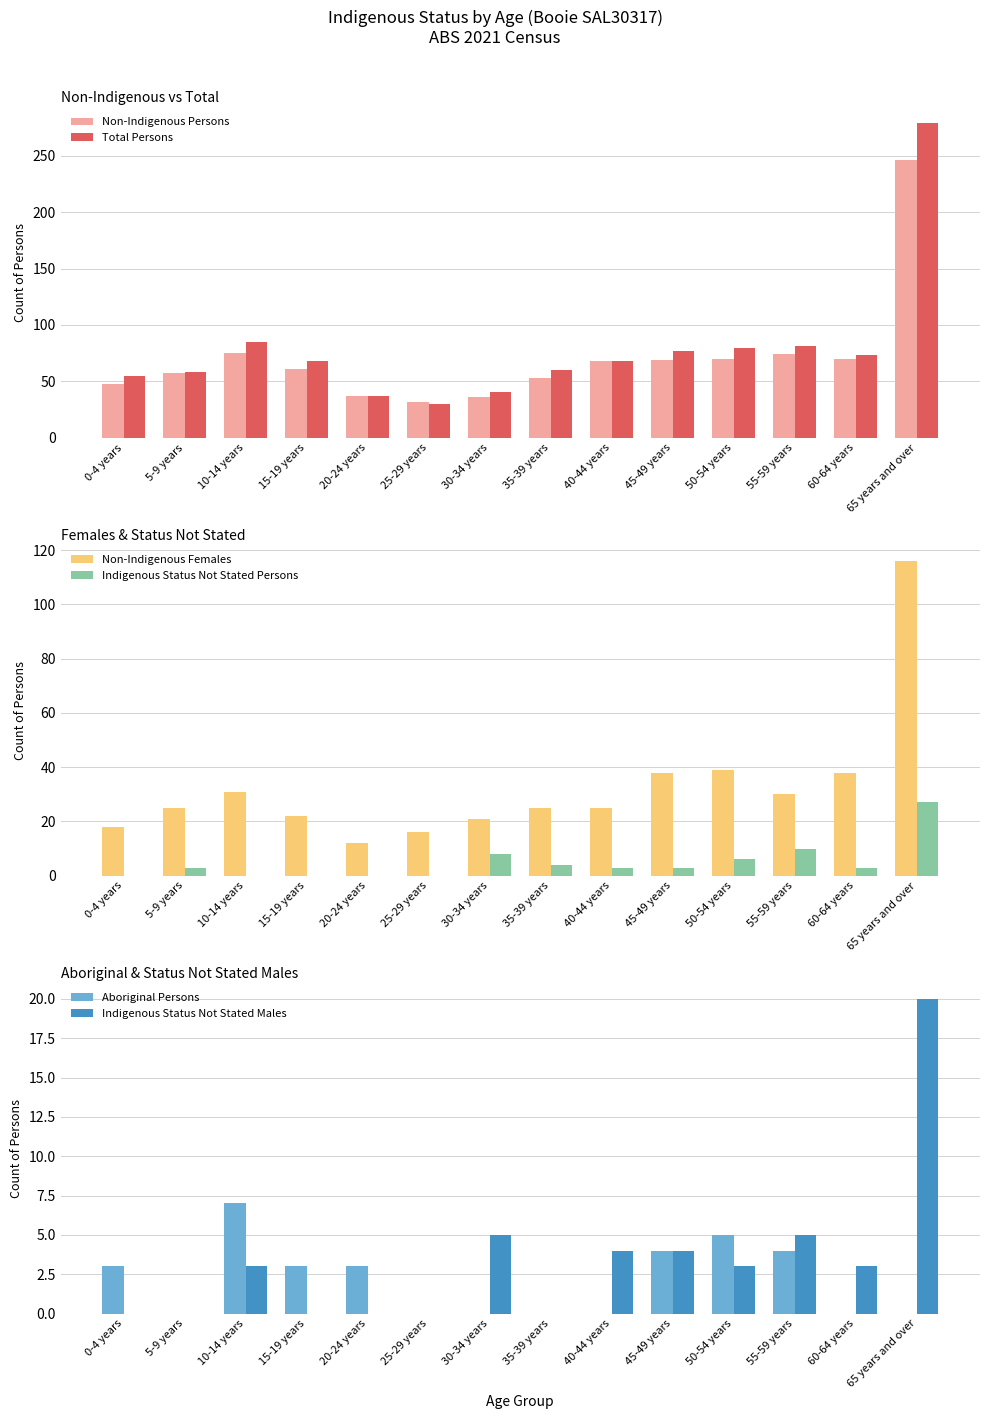

Reading right to left, transcribe all the data shown in this chart.

Non-Indigenous Persons: 246	70	74	70	69	68	53	36	32	37	61	75	57	48
Total Persons: 279	73	81	80	77	68	60	41	30	37	68	85	58	55
Non-Indigenous Females: 116	38	30	39	38	25	25	21	16	12	22	31	25	18
Indigenous Status Not Stated Persons: 27	3	10	6	3	3	4	8	0	0	0	0	3	0
Aboriginal Persons: 0	0	4	5	4	0	0	0	0	3	3	7	0	3
Indigenous Status Not Stated Males: 20	3	5	3	4	4	0	5	0	0	0	3	0	0